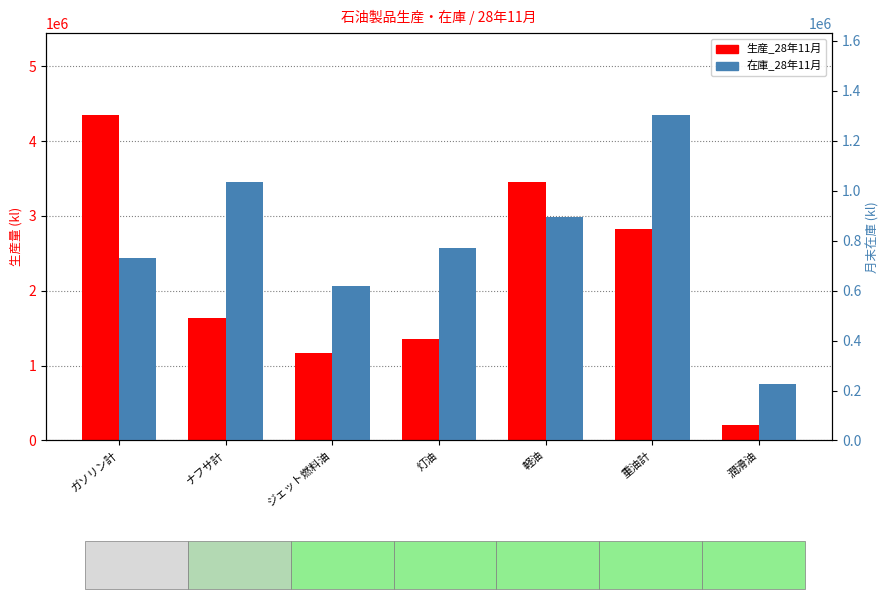

Reading right to left, extract all data points from this chart.

生産_28年11月: 潤滑油=201212	重油計=2830029	軽油=3456889	灯油=1362220	ジェット燃料油=1170348	ナフサ計=1640600	ガソリン計=4352233
在庫_28年11月: 潤滑油=225737	重油計=1304713	軽油=895403	灯油=769065	ジェット燃料油=617239	ナフサ計=1036640	ガソリン計=729692